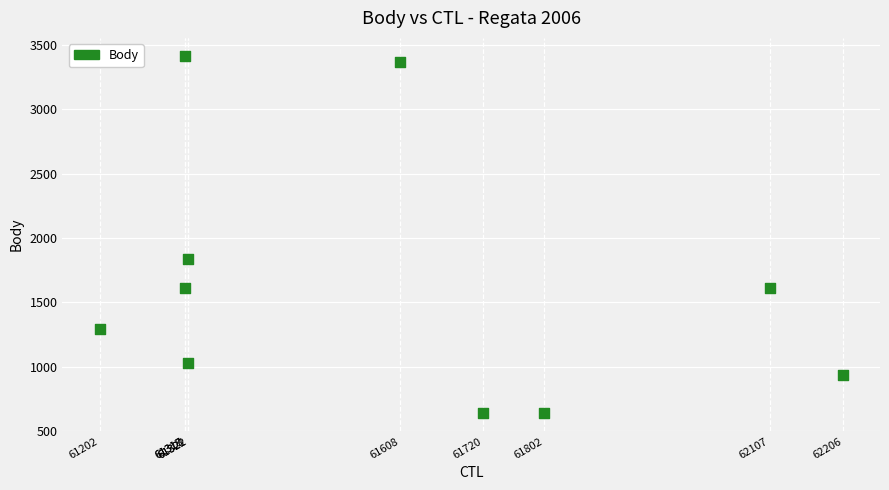

What Y value in the scatter plot is closest to 2025?

1839